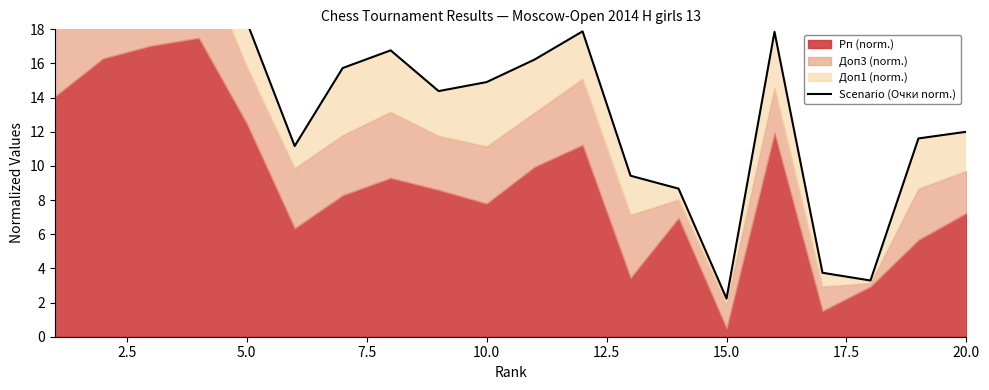

Which has a higher value, 10.0 or 17.5?

10.0